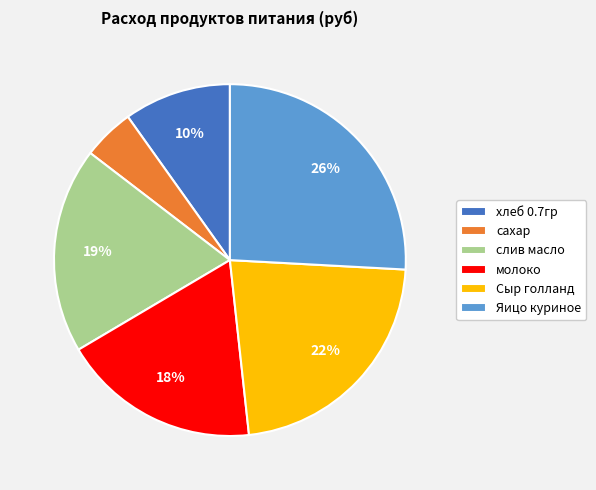

What is the largest slice in the pie chart?

Яицо куриное